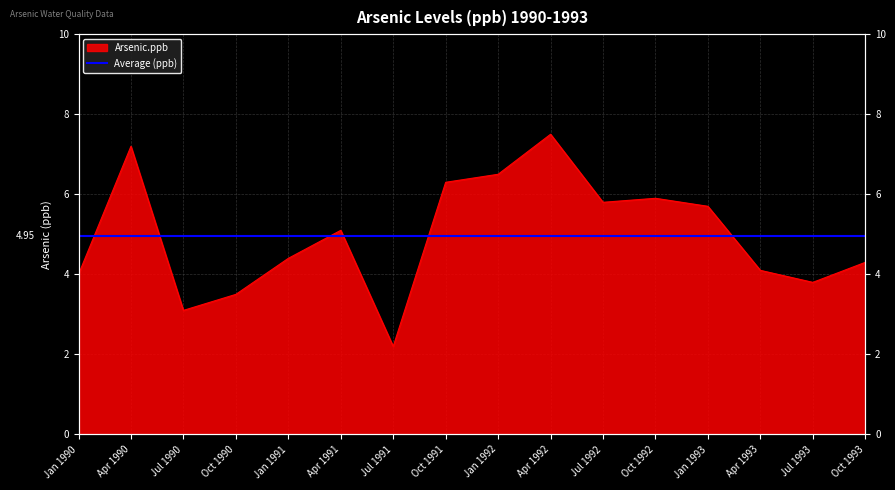

True or false: there are more than 0 points higher than both neighbors.

True